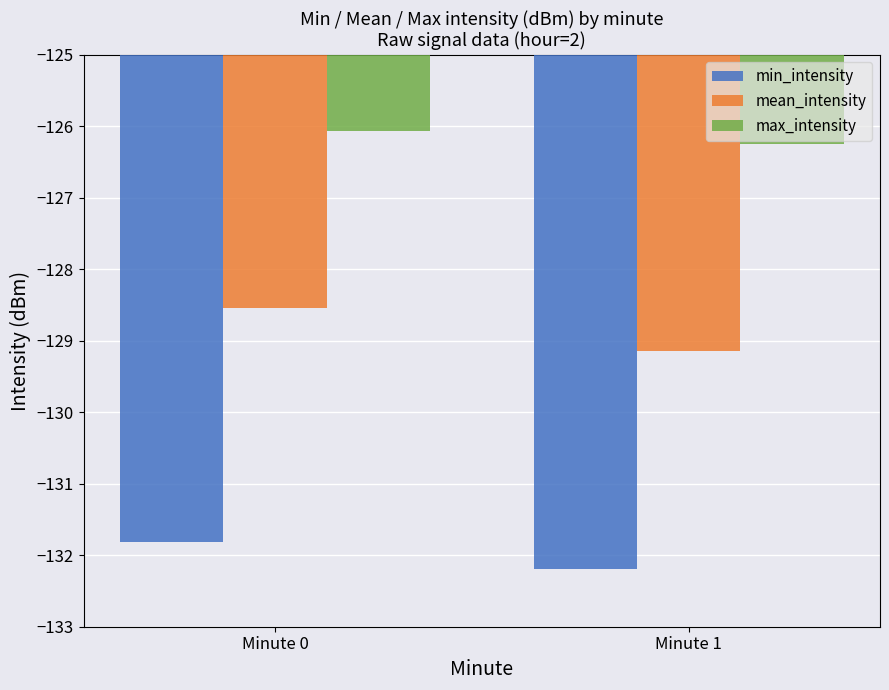

True or false: max_intensity has a value of -41.4 at Minute 0.

False